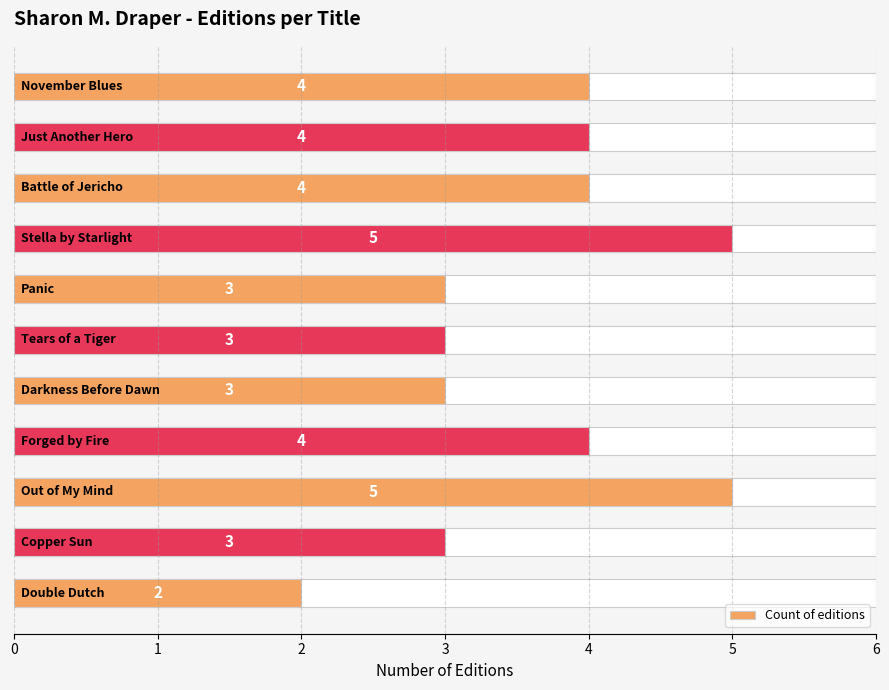

What is the sum of the values at 5 and 10?

5